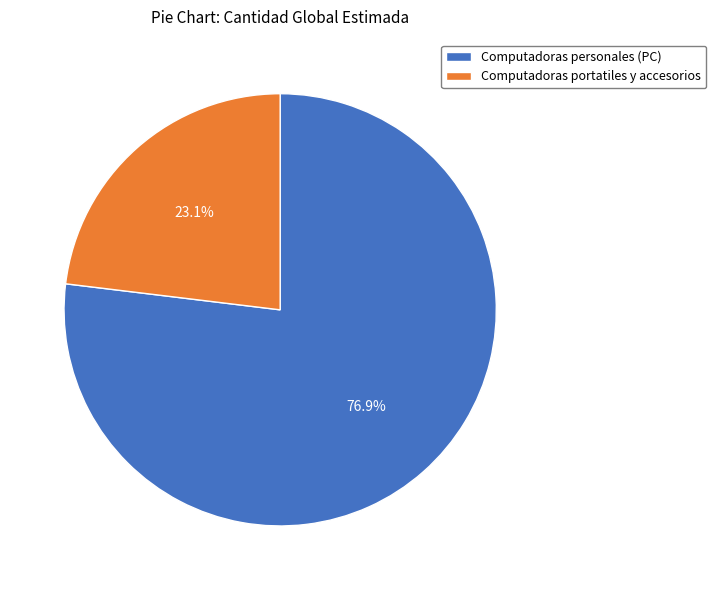

What percentage is NOT represented by Computadoras personales (PC)?

23.1%